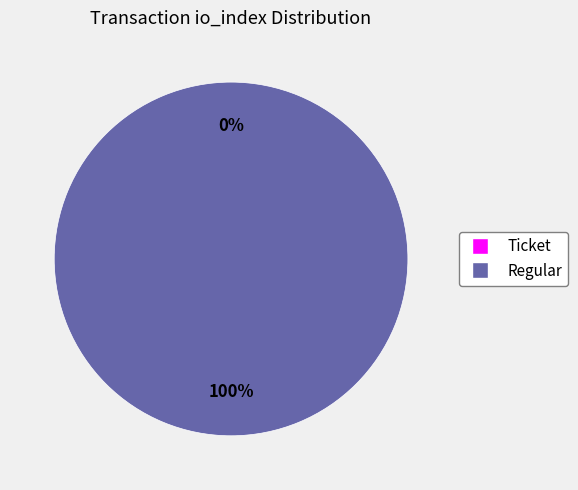

True or false: Regular accounts for 92% of the total.

False